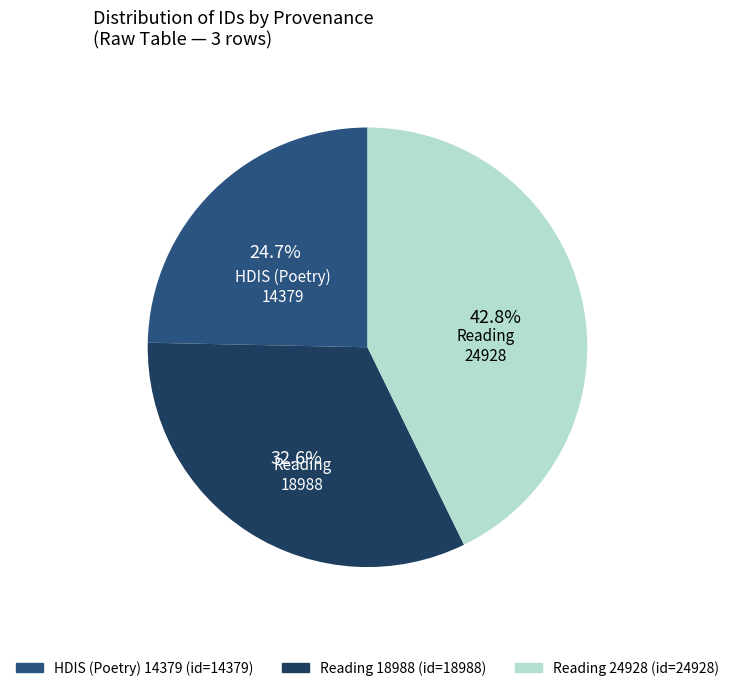

Is there any slice that represents more than half of the pie?

No